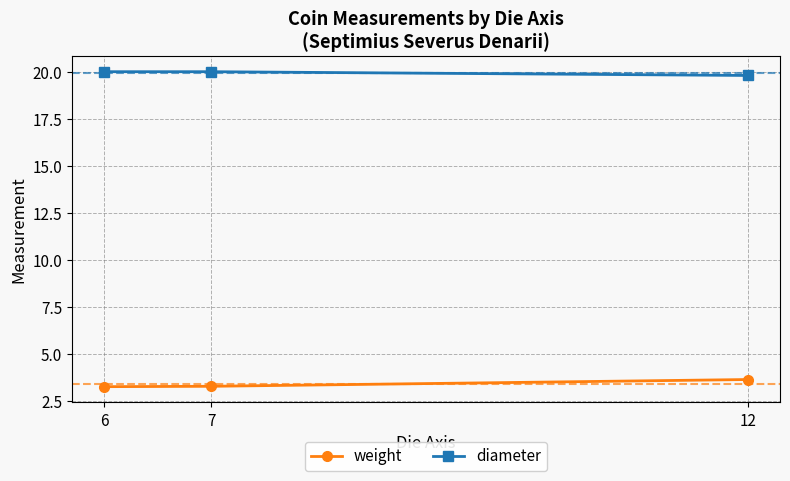

How many categories are shown in the chart?

3